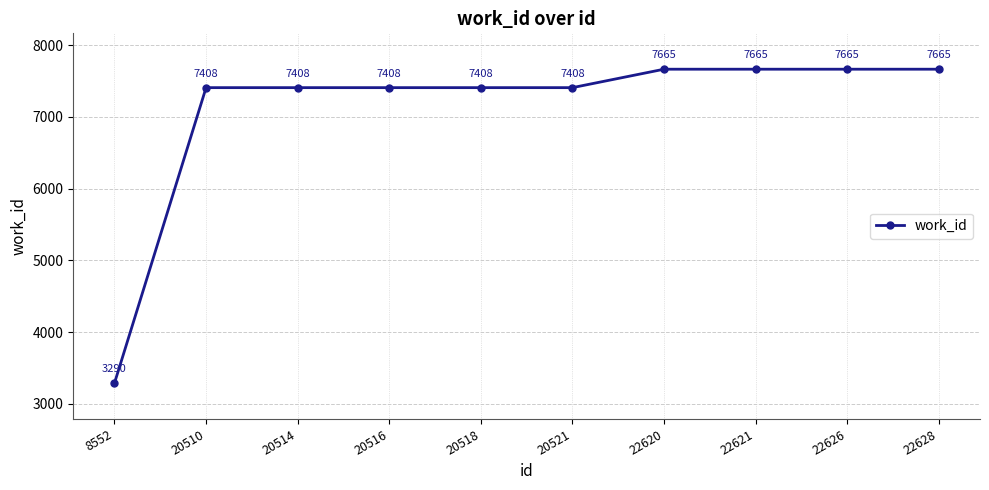

Reading left to right, transcribe all the data shown in this chart.

8552=3290	20510=7408	20514=7408	20516=7408	20518=7408	20521=7408	22620=7665	22621=7665	22626=7665	22628=7665